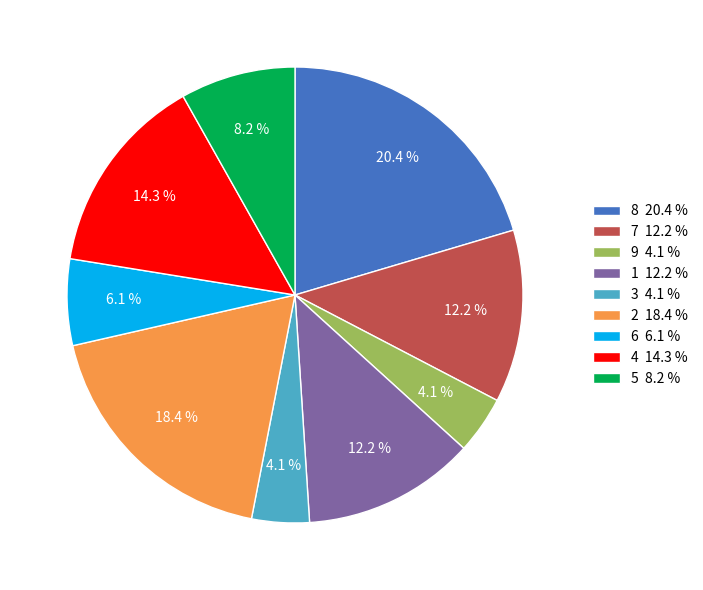

What percentage do 9 4.1 % and 6 6.1 % together represent?

10.2%